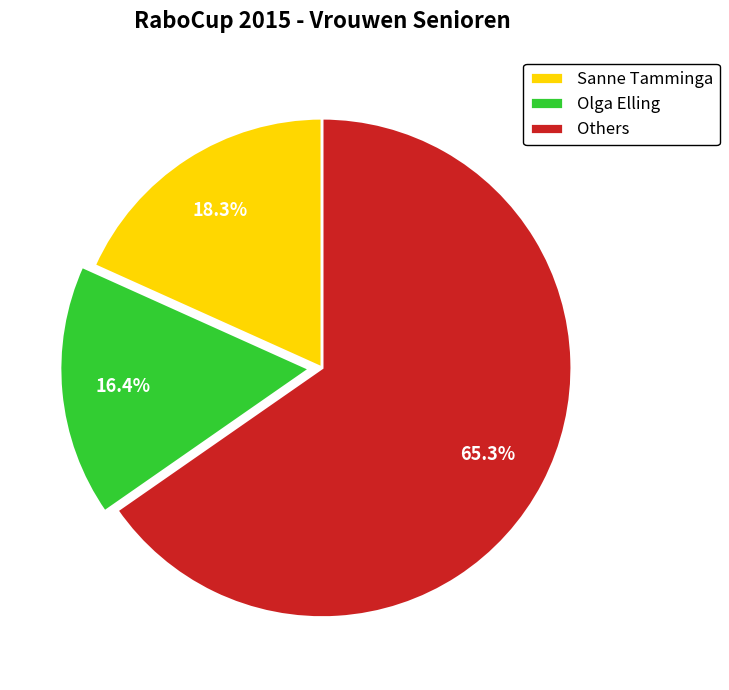

Which has a higher value, Sanne Tamminga or Others?

Others